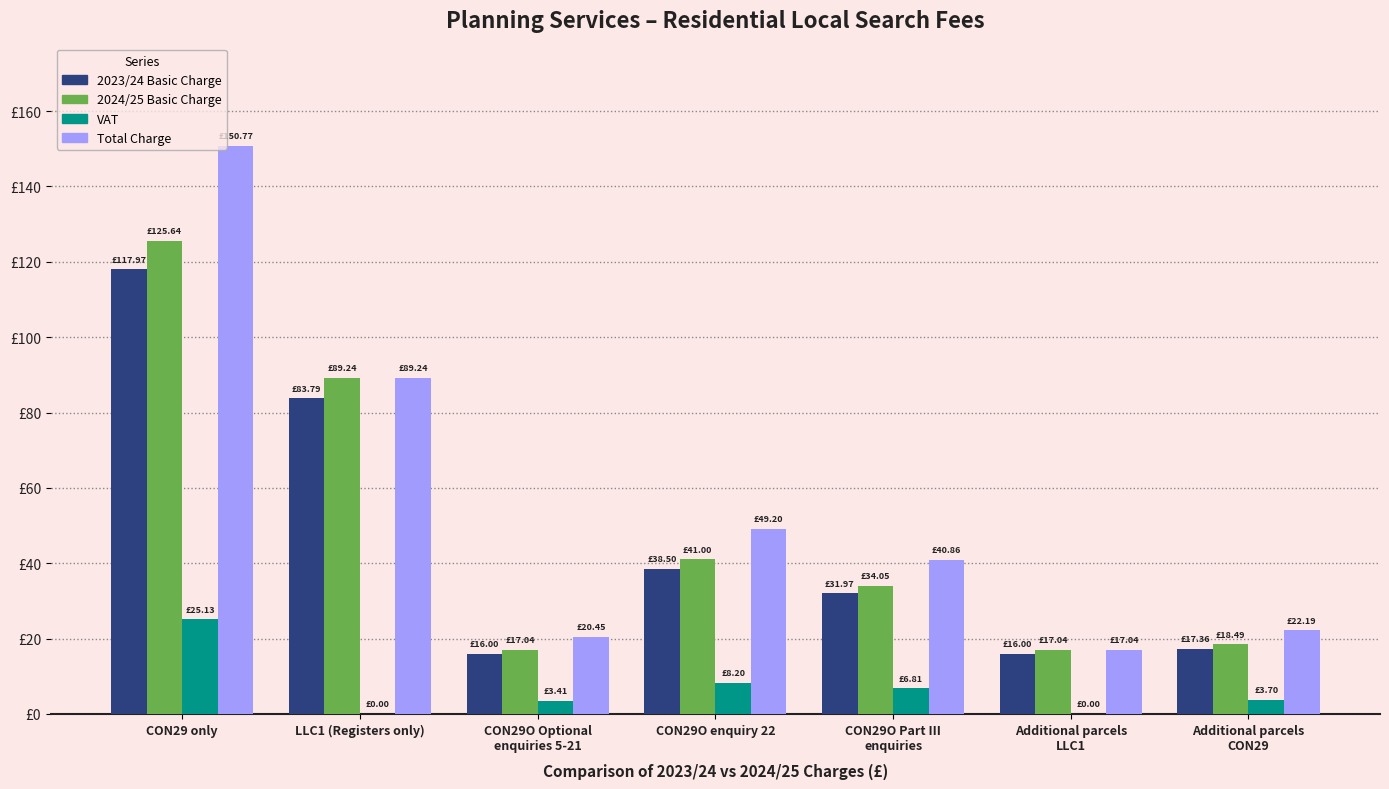

The Total Charge series shows 20.4 at CON29O Optional
enquiries 5-21. True or false?

True